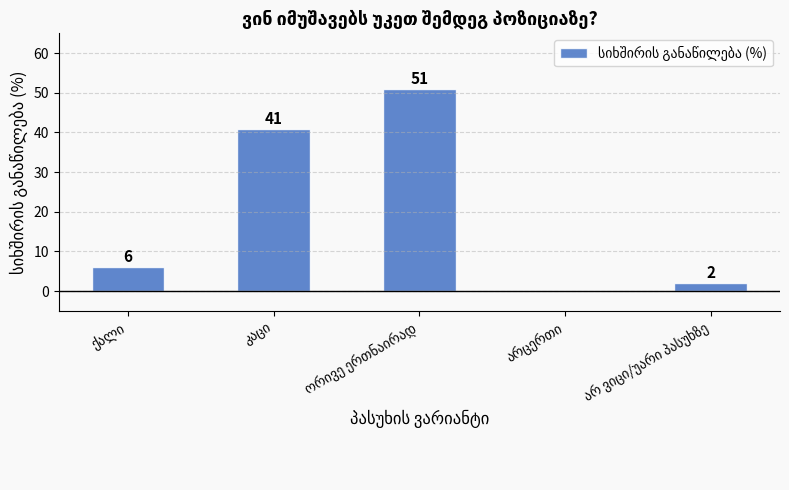

What is the sum of all values?

100